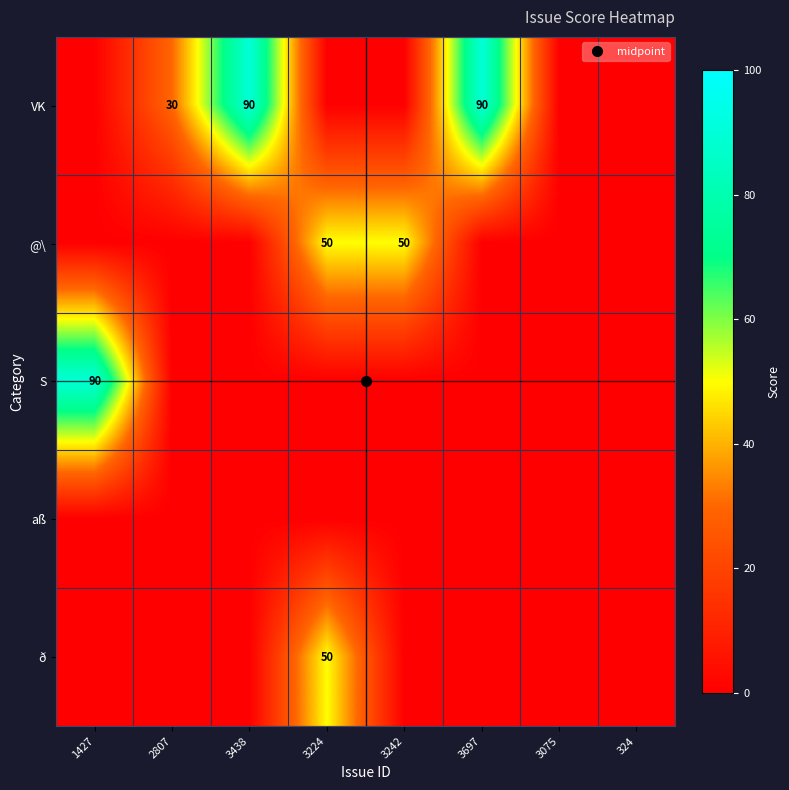

What is the maximum value for VK?

90